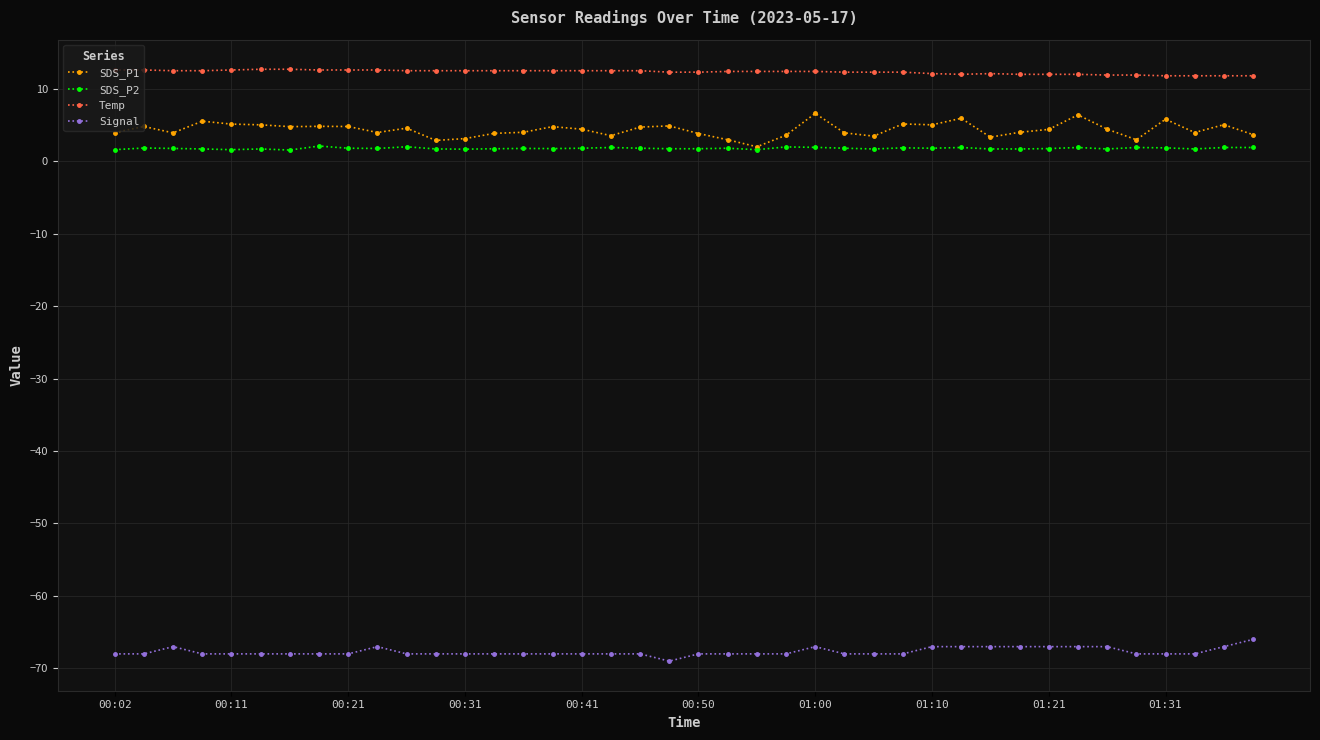

Rank the series by their maximum value, from highest to lowest.

Temp, SDS_P1, SDS_P2, Signal